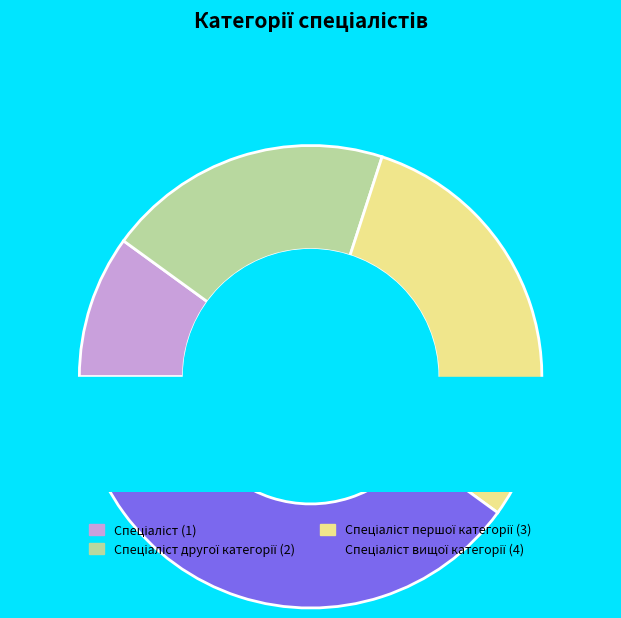

Count the number of slices in the pie.

4